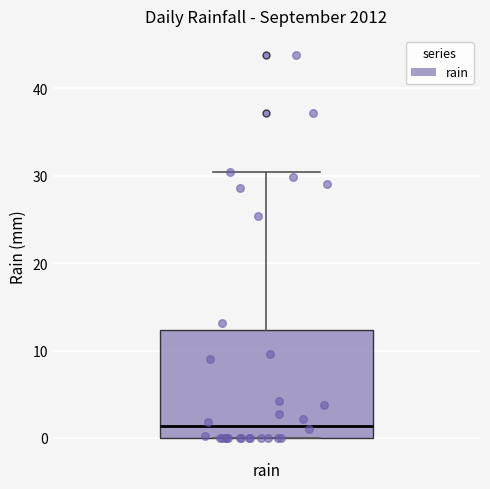

Transcribe this box plot: give where the median line is, the range the box spans, and where the two whiskers end, as read against the y-axis. The values are not printed on the chart, so give them approximately, as read against the axis.

median 1, box 0 to 12, whiskers 0 to 30